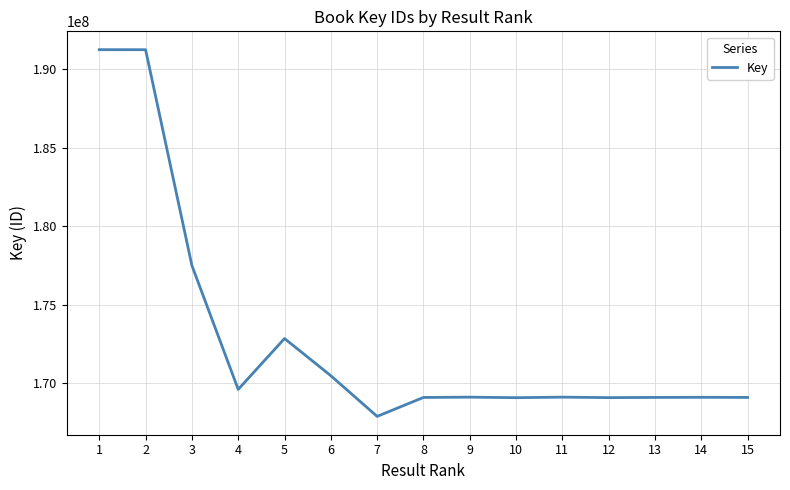

What is the difference between the values at 7 and 10?

1190354